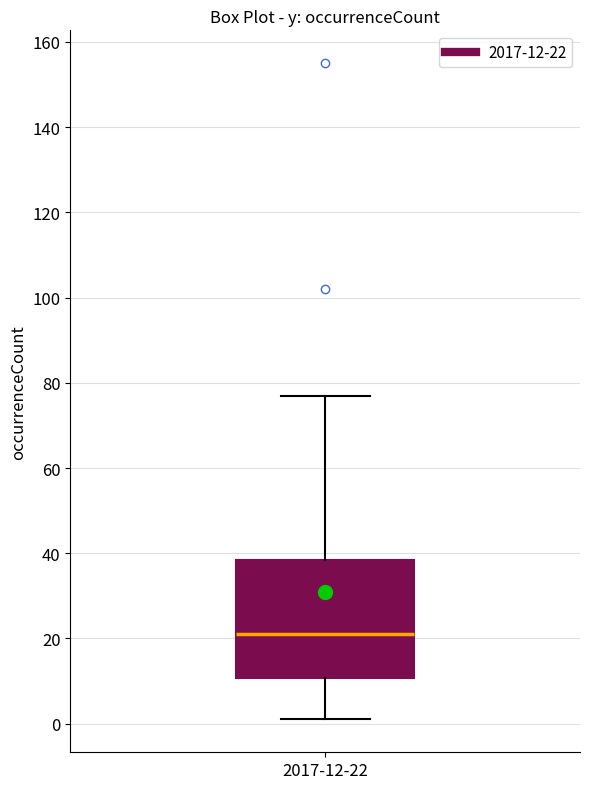

Transcribe this box plot: give where the median line is, the range the box spans, and where the two whiskers end, as read against the y-axis. The values are not printed on the chart, so give them approximately, as read against the axis.

median 22, box 10 to 38, whiskers 2 to 78